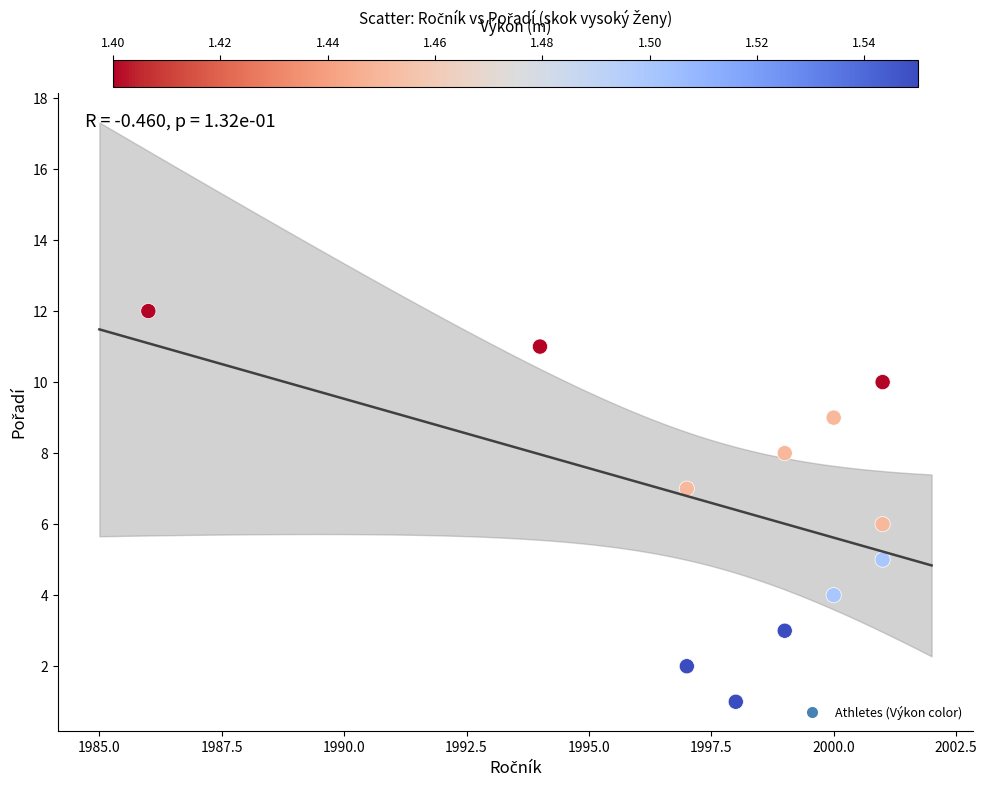

What is the range of X values (max minus min)?

15